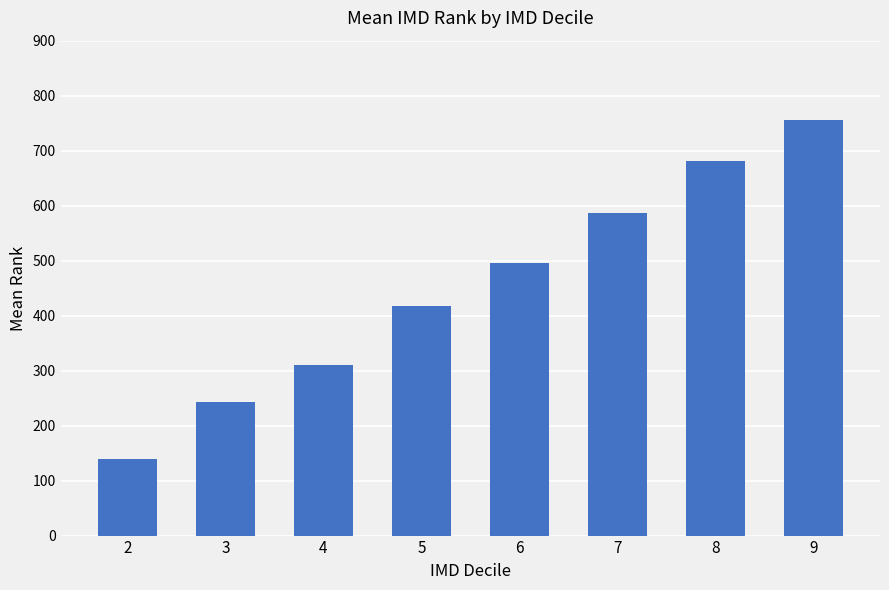

Are the bars horizontal?

No